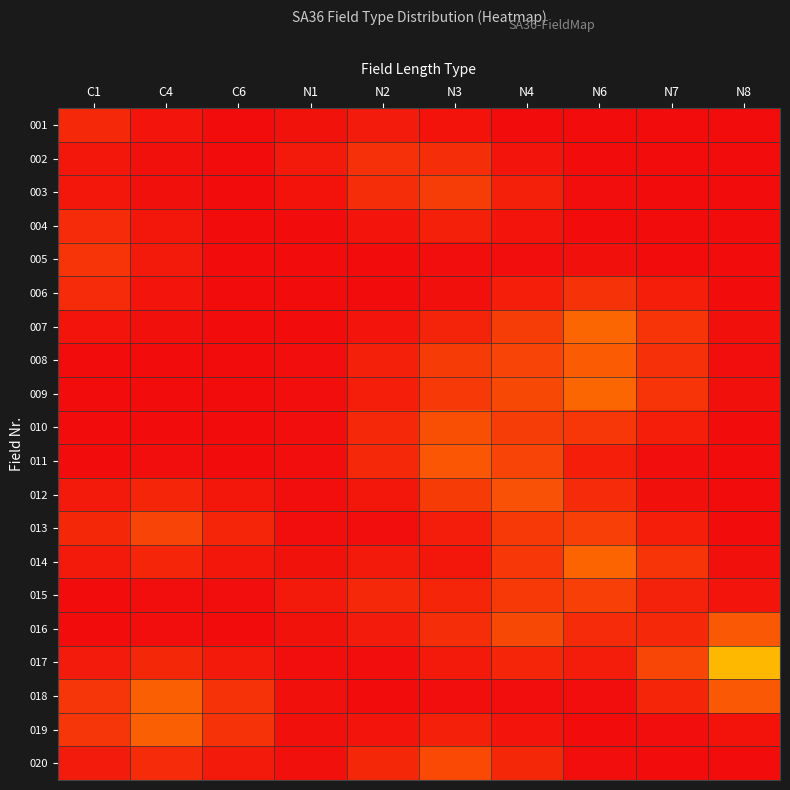

What is the greatest value displayed?

2.9